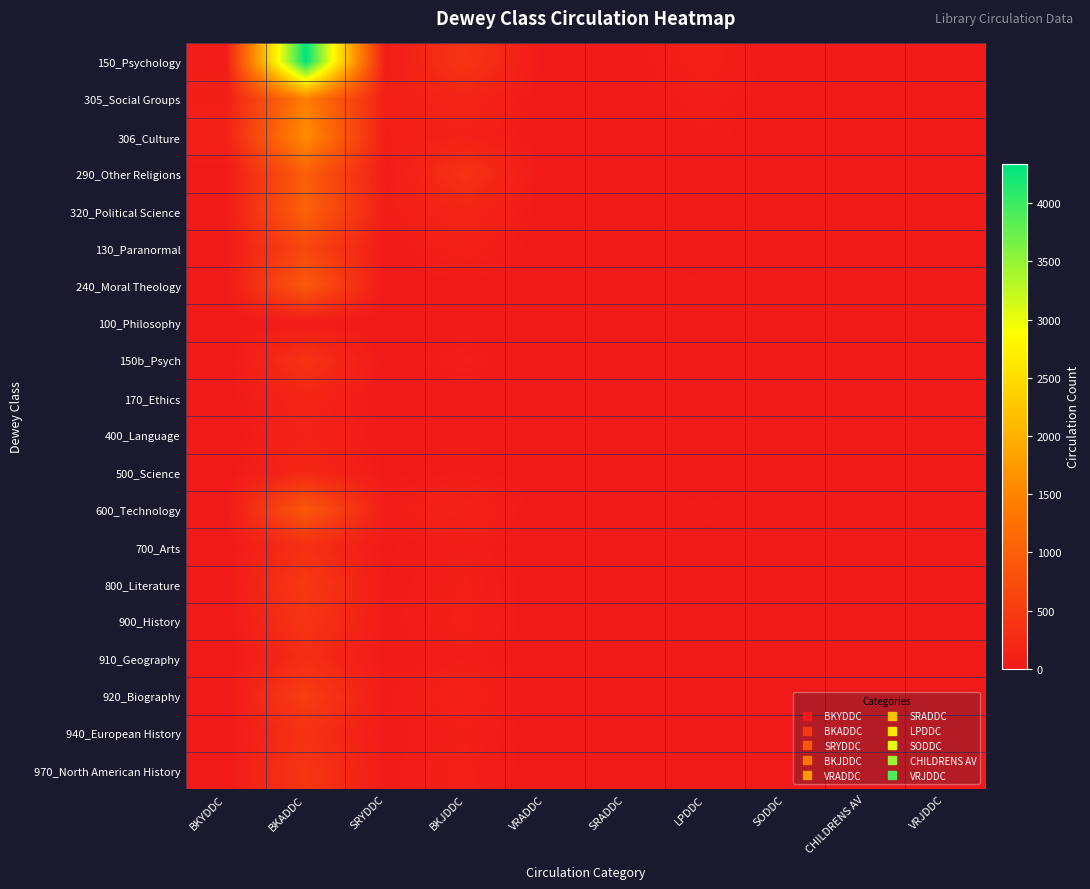

Reading left to right, what are all the values shown in this chart?

150_Psychology: BKYDDC=64	BKADDC=4338	SRYDDC=53	BKJDDC=396	VRADDC=4	SRADDC=29	LPDDC=109	SODDC=0	CHILDRENS AV=6	VRJDDC=0
305_Social Groups: BKYDDC=78	BKADDC=1435	SRYDDC=87	BKJDDC=176	VRADDC=0	SRADDC=4	LPDDC=71	SODDC=0	CHILDRENS AV=3	VRJDDC=1
306_Culture: BKYDDC=119	BKADDC=1618	SRYDDC=81	BKJDDC=134	VRADDC=3	SRADDC=2	LPDDC=48	SODDC=0	CHILDRENS AV=8	VRJDDC=2
290_Other Religions: BKYDDC=25	BKADDC=997	SRYDDC=48	BKJDDC=352	VRADDC=0	SRADDC=1	LPDDC=22	SODDC=0	CHILDRENS AV=26	VRJDDC=0
320_Political Science: BKYDDC=27	BKADDC=1034	SRYDDC=72	BKJDDC=181	VRADDC=0	SRADDC=7	LPDDC=28	SODDC=0	CHILDRENS AV=1	VRJDDC=0
130_Paranormal: BKYDDC=11	BKADDC=661	SRYDDC=20	BKJDDC=116	VRADDC=0	SRADDC=13	LPDDC=12	SODDC=0	CHILDRENS AV=4	VRJDDC=1
240_Moral Theology: BKYDDC=16	BKADDC=918	SRYDDC=4	BKJDDC=24	VRADDC=0	SRADDC=1	LPDDC=50	SODDC=0	CHILDRENS AV=0	VRJDDC=0
100_Philosophy: BKYDDC=0	BKADDC=57	SRYDDC=3	BKJDDC=11	VRADDC=0	SRADDC=33	LPDDC=0	SODDC=0	CHILDRENS AV=4	VRJDDC=0
150b_Psych: BKYDDC=10	BKADDC=358	SRYDDC=4	BKJDDC=77	VRADDC=0	SRADDC=36	LPDDC=16	SODDC=0	CHILDRENS AV=0	VRJDDC=0
170_Ethics: BKYDDC=7	BKADDC=191	SRYDDC=9	BKJDDC=10	VRADDC=0	SRADDC=0	LPDDC=7	SODDC=0	CHILDRENS AV=1	VRJDDC=0
400_Language: BKYDDC=5	BKADDC=137	SRYDDC=19	BKJDDC=33	VRADDC=0	SRADDC=3	LPDDC=10	SODDC=0	CHILDRENS AV=2	VRJDDC=0
500_Science: BKYDDC=8	BKADDC=210	SRYDDC=22	BKJDDC=51	VRADDC=0	SRADDC=5	LPDDC=12	SODDC=0	CHILDRENS AV=3	VRJDDC=0
600_Technology: BKYDDC=15	BKADDC=892	SRYDDC=65	BKJDDC=142	VRADDC=2	SRADDC=9	LPDDC=48	SODDC=0	CHILDRENS AV=12	VRJDDC=1
700_Arts: BKYDDC=7	BKADDC=312	SRYDDC=28	BKJDDC=72	VRADDC=0	SRADDC=4	LPDDC=14	SODDC=0	CHILDRENS AV=5	VRJDDC=0
800_Literature: BKYDDC=12	BKADDC=456	SRYDDC=33	BKJDDC=89	VRADDC=0	SRADDC=6	LPDDC=20	SODDC=0	CHILDRENS AV=7	VRJDDC=0
900_History: BKYDDC=9	BKADDC=389	SRYDDC=41	BKJDDC=95	VRADDC=0	SRADDC=7	LPDDC=22	SODDC=0	CHILDRENS AV=6	VRJDDC=0
910_Geography: BKYDDC=6	BKADDC=278	SRYDDC=29	BKJDDC=67	VRADDC=0	SRADDC=5	LPDDC=15	SODDC=0	CHILDRENS AV=4	VRJDDC=0
920_Biography: BKYDDC=11	BKADDC=523	SRYDDC=48	BKJDDC=118	VRADDC=1	SRADDC=8	LPDDC=31	SODDC=0	CHILDRENS AV=9	VRJDDC=0
940_European History: BKYDDC=8	BKADDC=345	SRYDDC=35	BKJDDC=82	VRADDC=0	SRADDC=6	LPDDC=18	SODDC=0	CHILDRENS AV=5	VRJDDC=0
970_North American History: BKYDDC=10	BKADDC=412	SRYDDC=42	BKJDDC=98	VRADDC=0	SRADDC=7	LPDDC=24	SODDC=0	CHILDRENS AV=7	VRJDDC=0